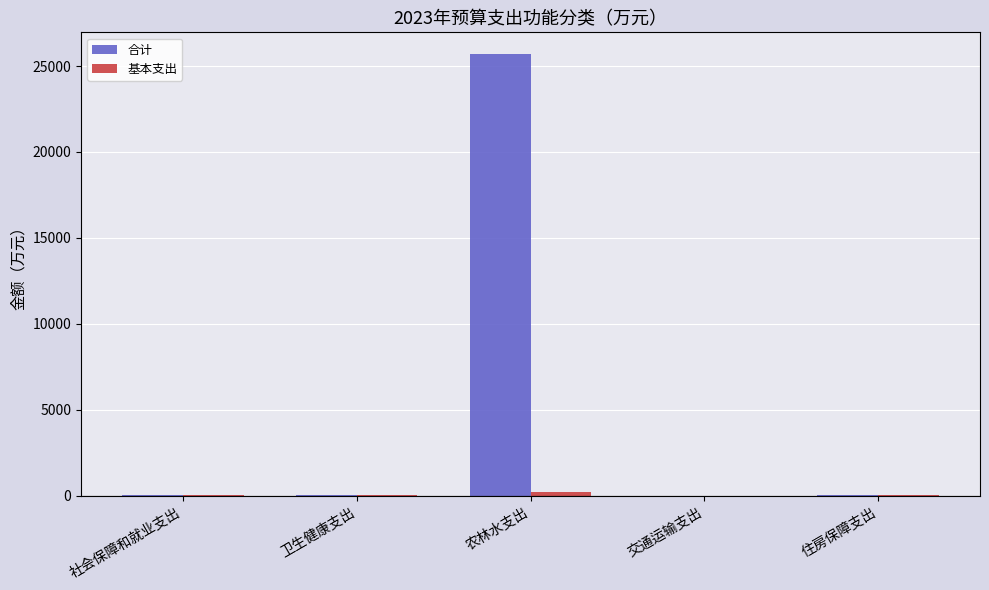

Between 社会保障和就业支出 and 农林水支出, which series saw the biggest shift?

合计